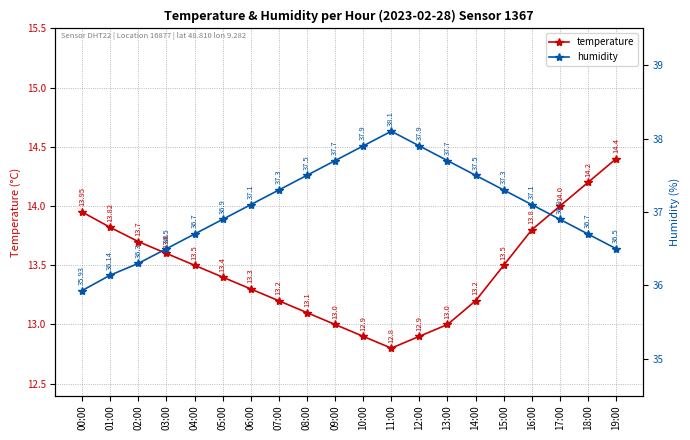

What is the greatest value displayed?

38.1